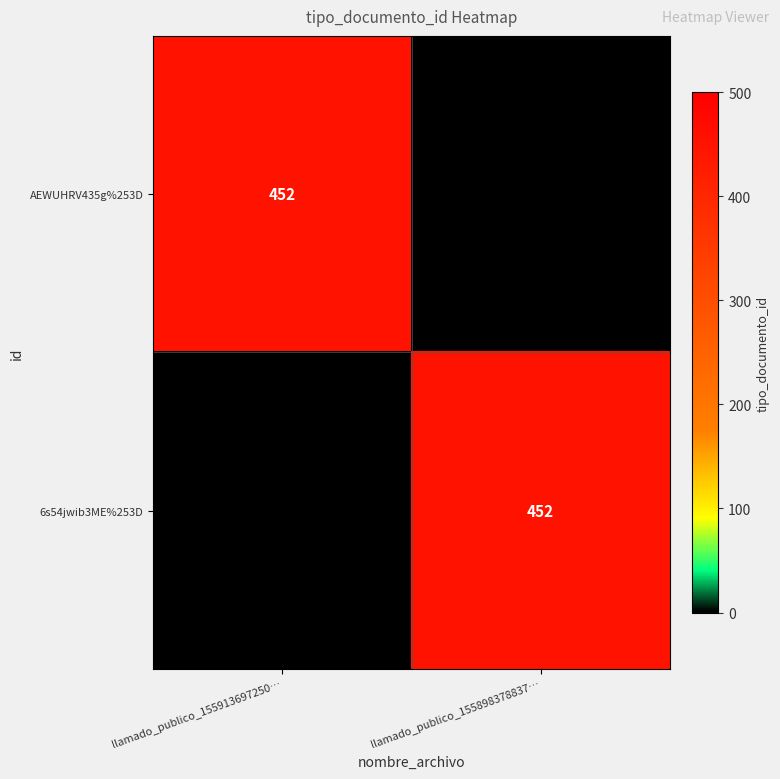

The value of 6s54jwib3ME%253D at llamado_publico_155898378837… is 452. True or false?

True